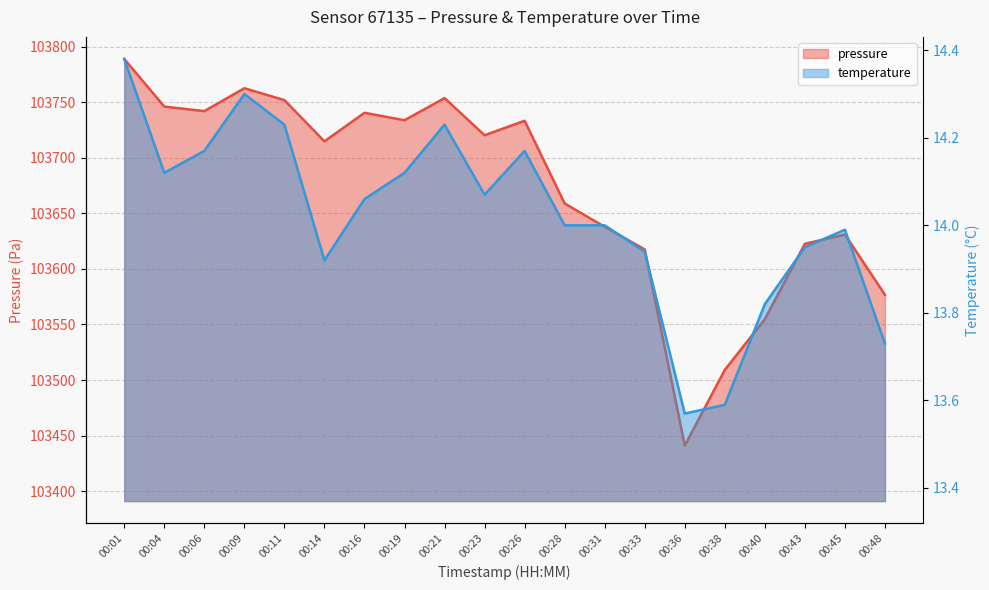

True or false: temperature and pressure intersect in this chart.

False